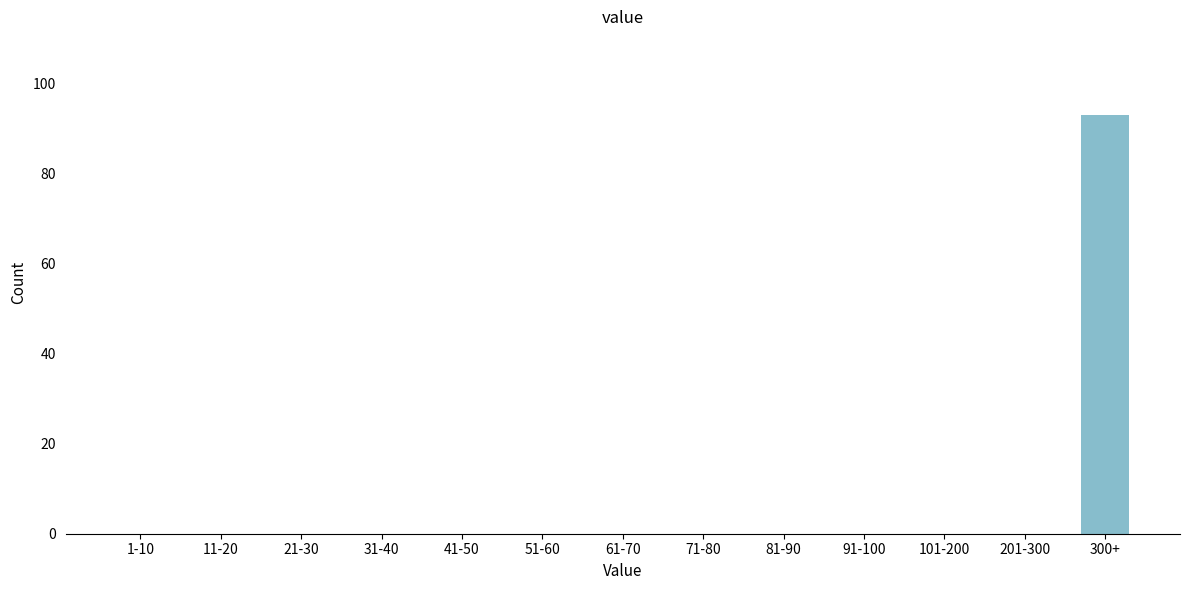

Reading right to left, extract all data points from this chart.

300+=93	201-300=0	101-200=0	91-100=0	81-90=0	71-80=0	61-70=0	51-60=0	41-50=0	31-40=0	21-30=0	11-20=0	1-10=0